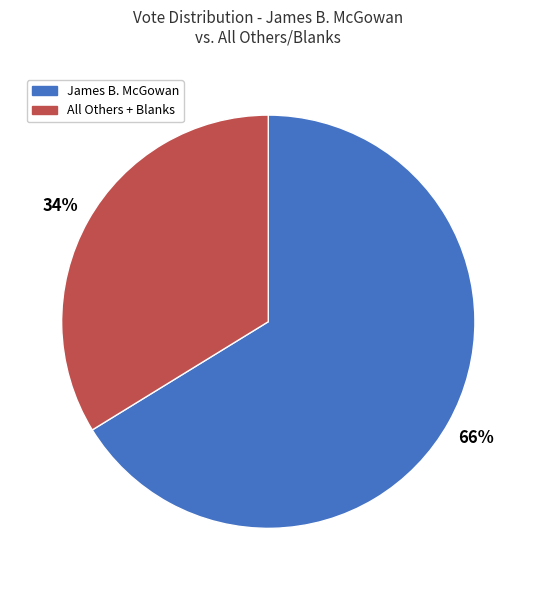

To the nearest percent, what is the difference between the largest and smallest slice percentages?

32%